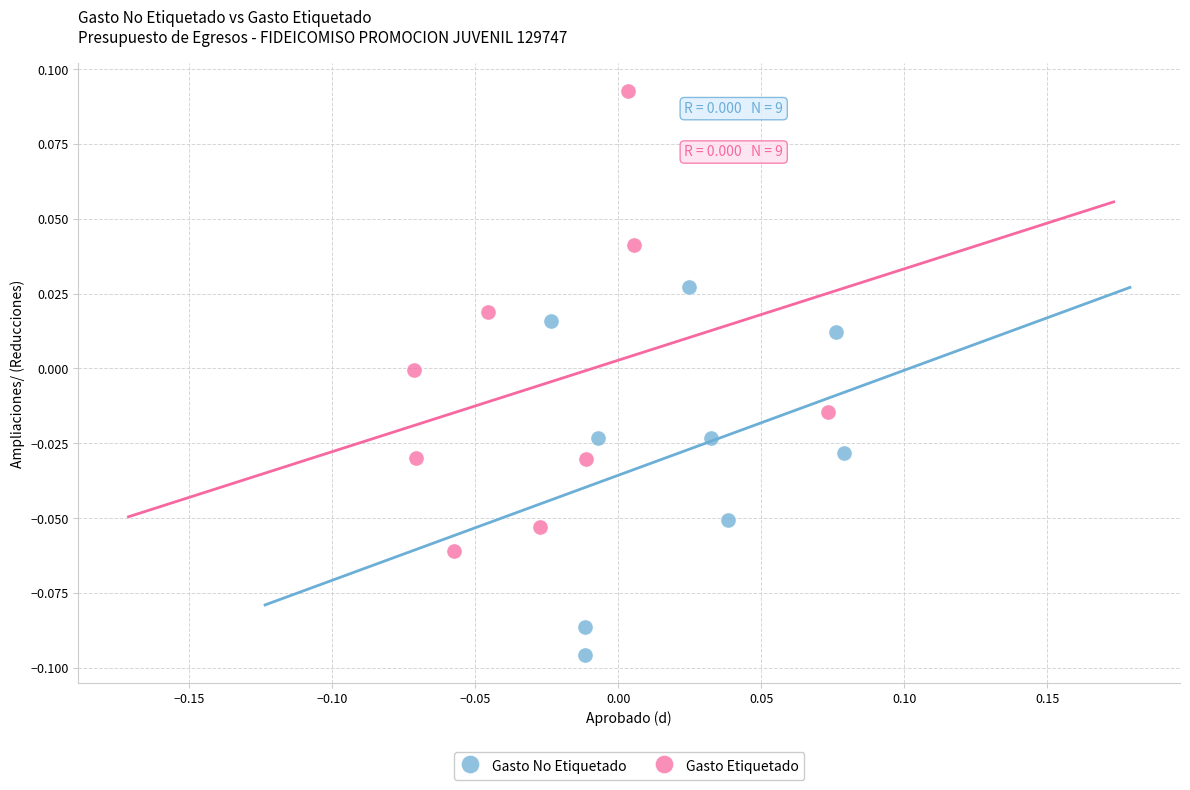

What are all the series names shown in the legend?

Gasto No Etiquetado, Gasto Etiquetado